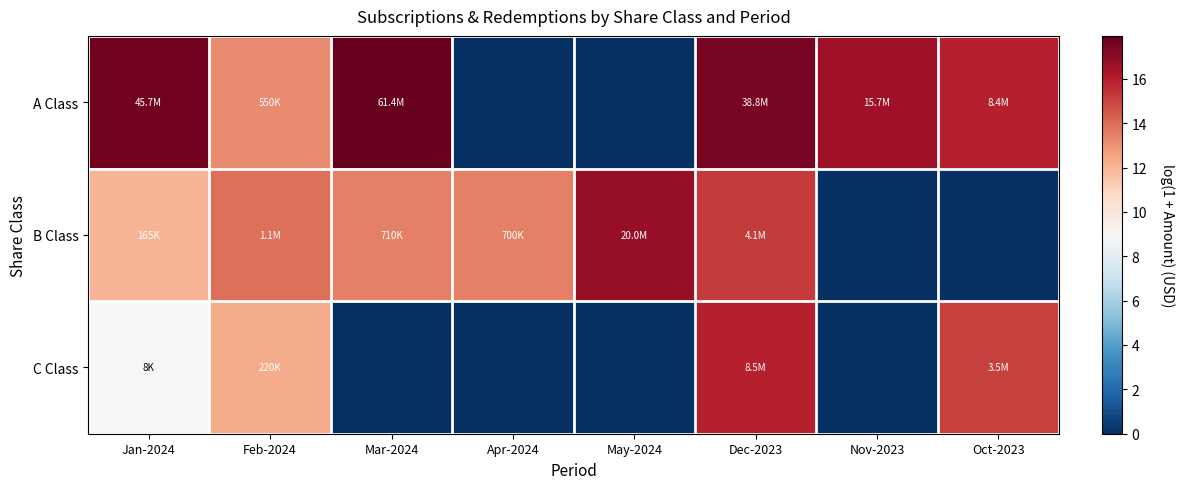

Rank the series by their maximum value, from highest to lowest.

A Class, B Class, C Class